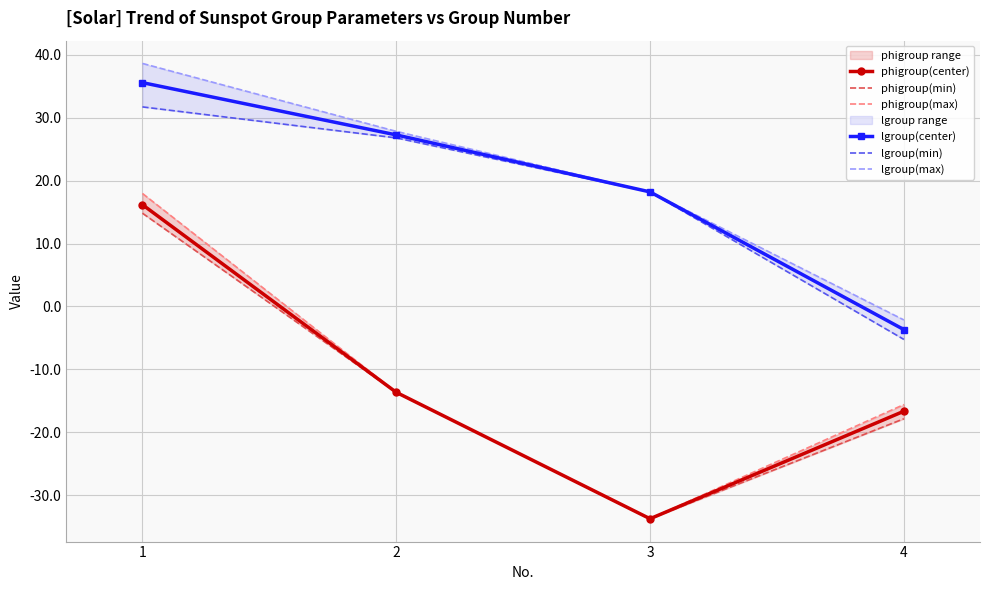

True or false: lgroup(min) and lgroup(center) cross at least once.

False